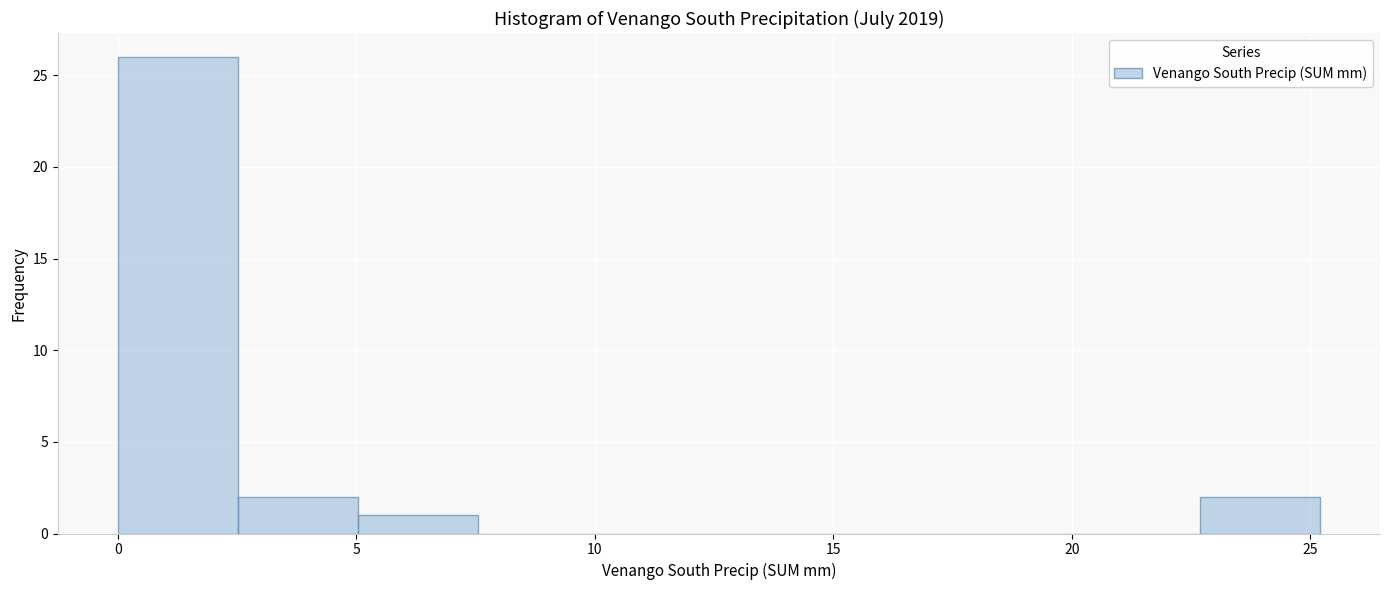

Over which range of the x-axis is the bar tallest?

0.0 to 2.5